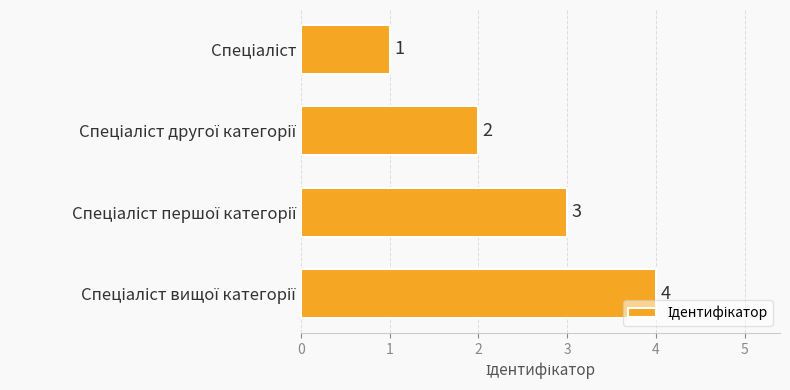

What is the difference between the maximum and minimum values?

3